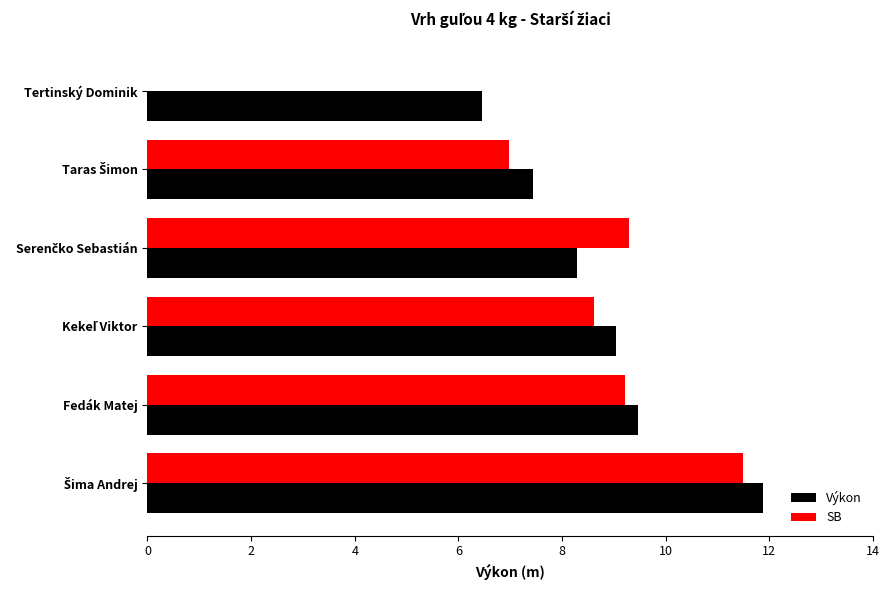

What is the sum of all Výkon values?

52.6